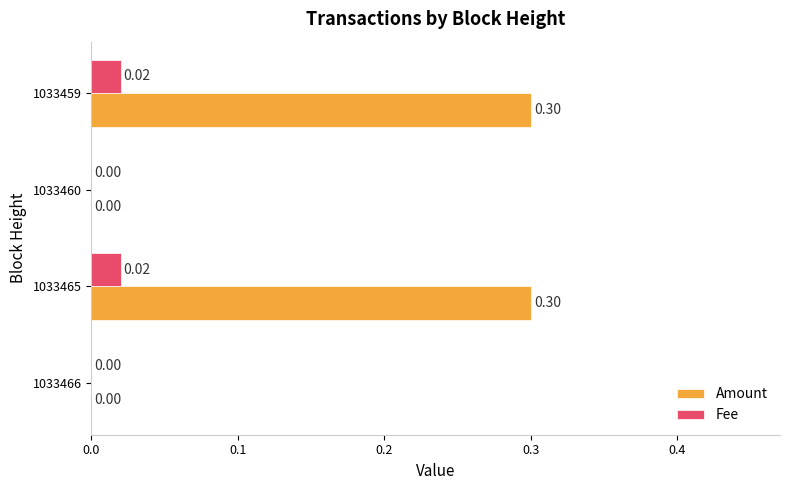

What are all the series names shown in the legend?

Amount, Fee